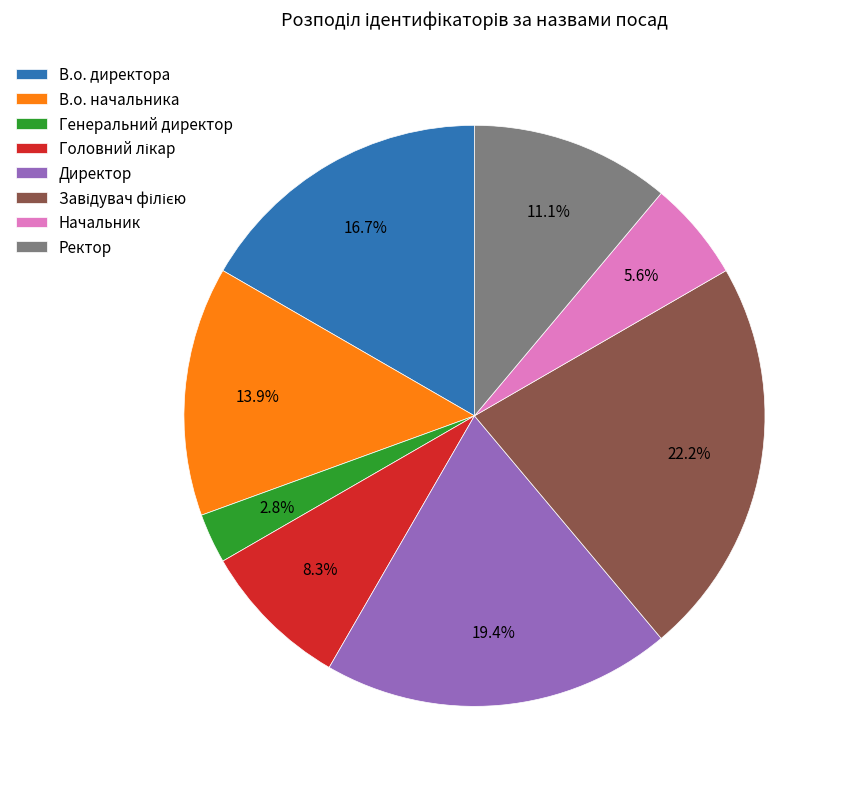

Does any single category account for the majority?

No